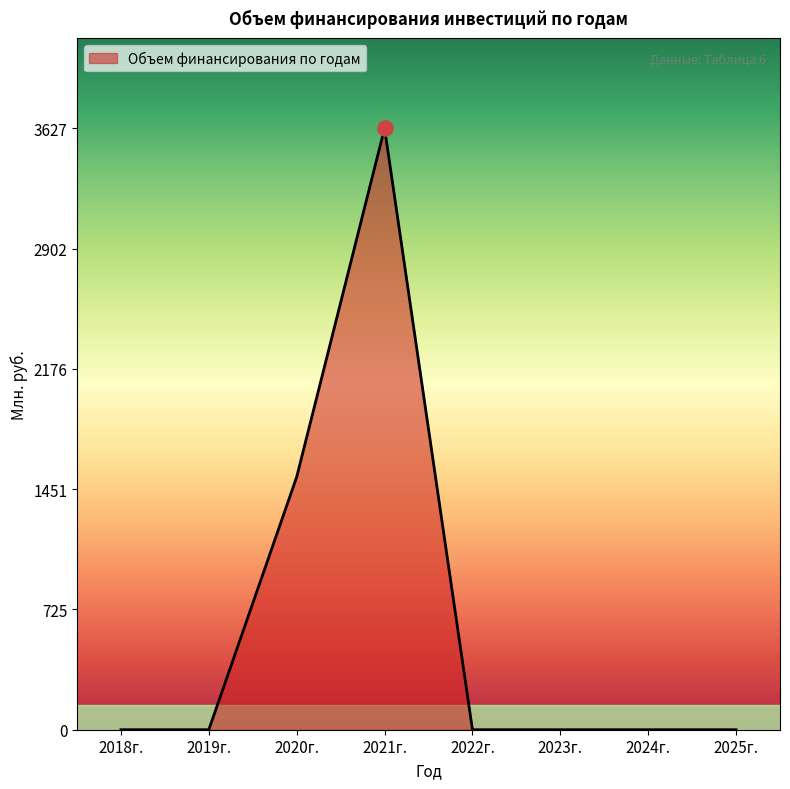

What is the change in value from 2020г. to 2025г.?

-1524.6